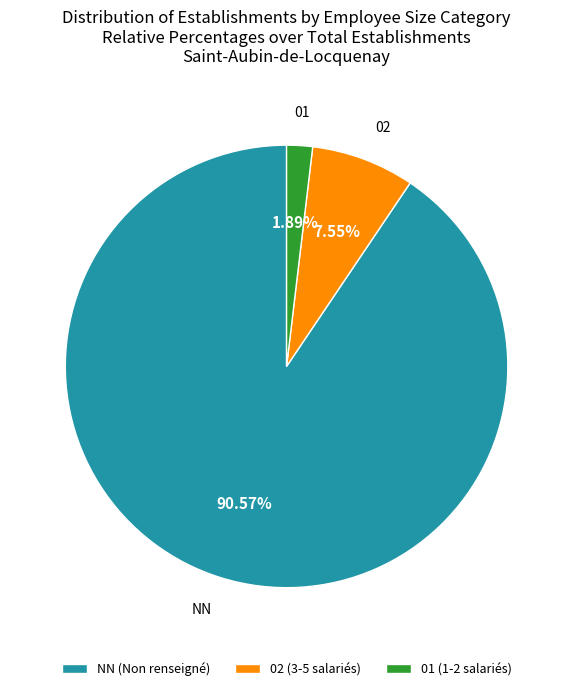

Which category has the biggest portion of the pie?

NN (Non renseigné)